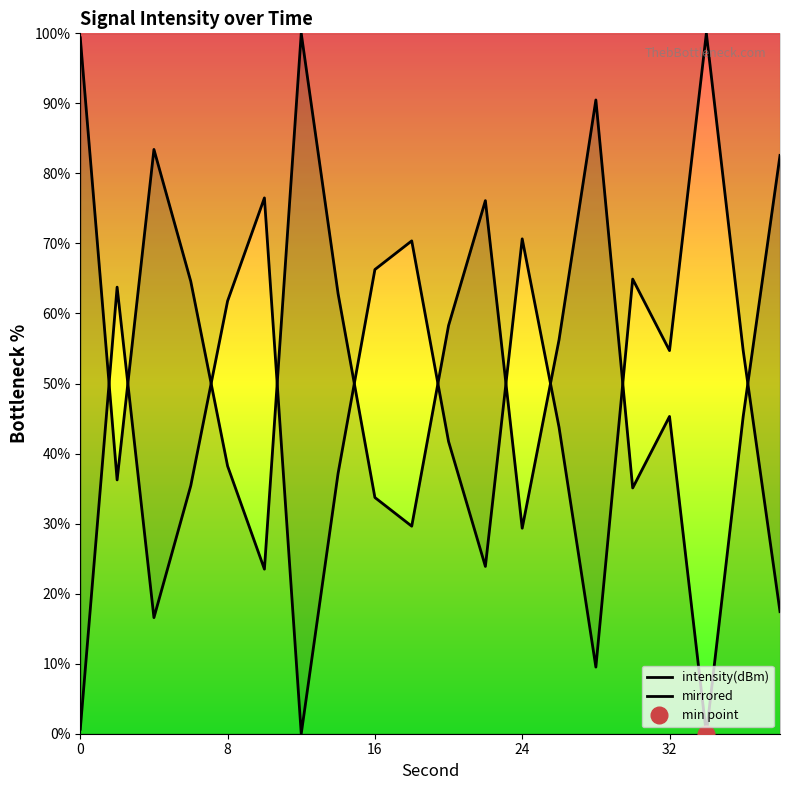

What is the greatest value displayed?

100.0